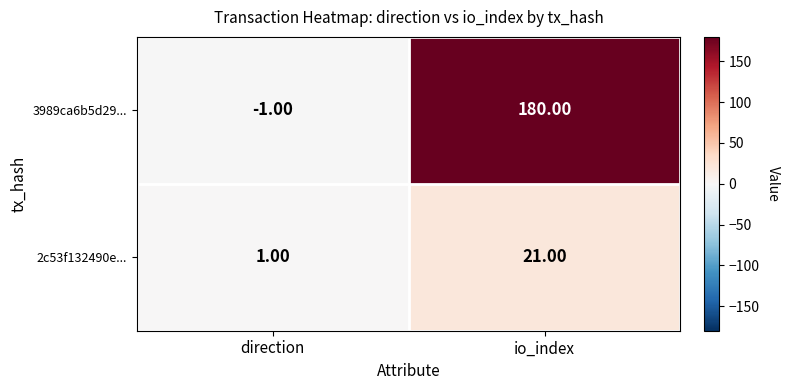

Between direction and io_index, which series saw the biggest shift?

3989ca6b5d29...